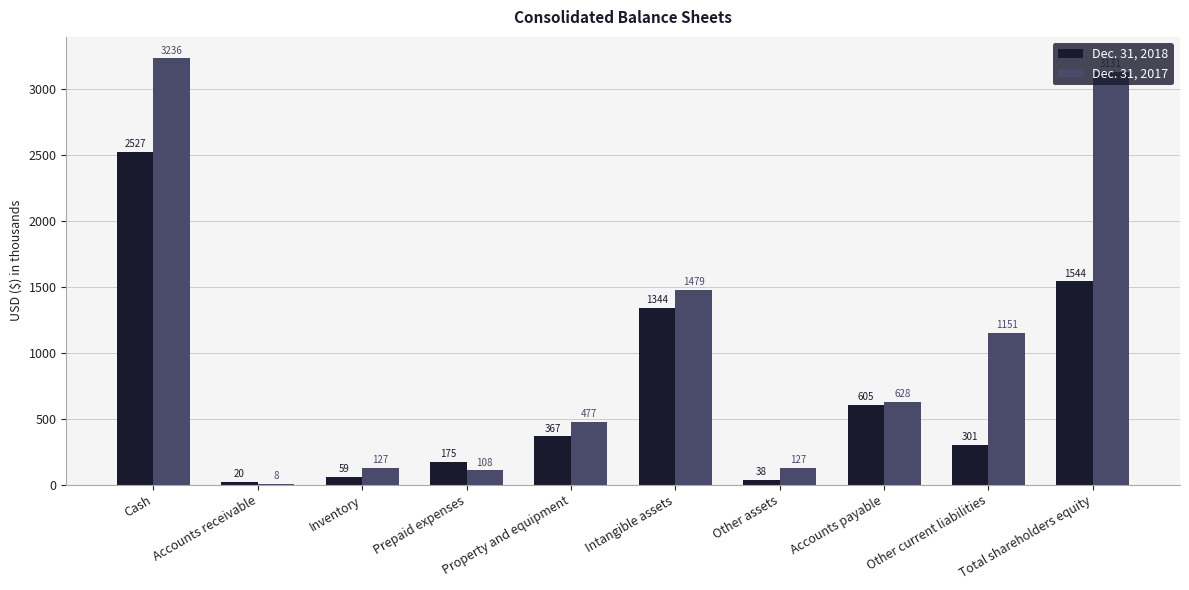

What is the sum of the Dec. 31, 2017 values at Intangible assets and Inventory?

1606